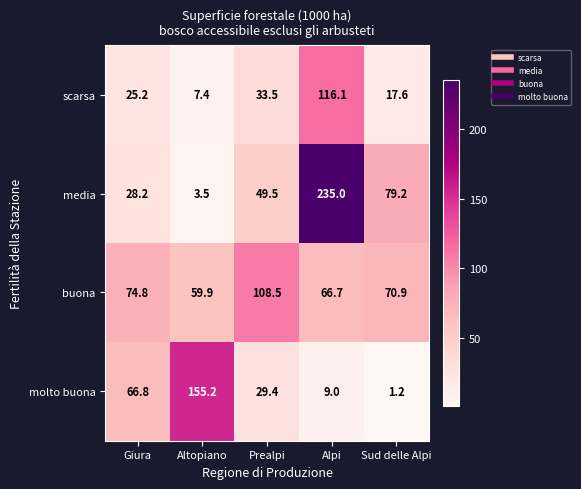

At which label does buona reach its minimum?

Altopiano